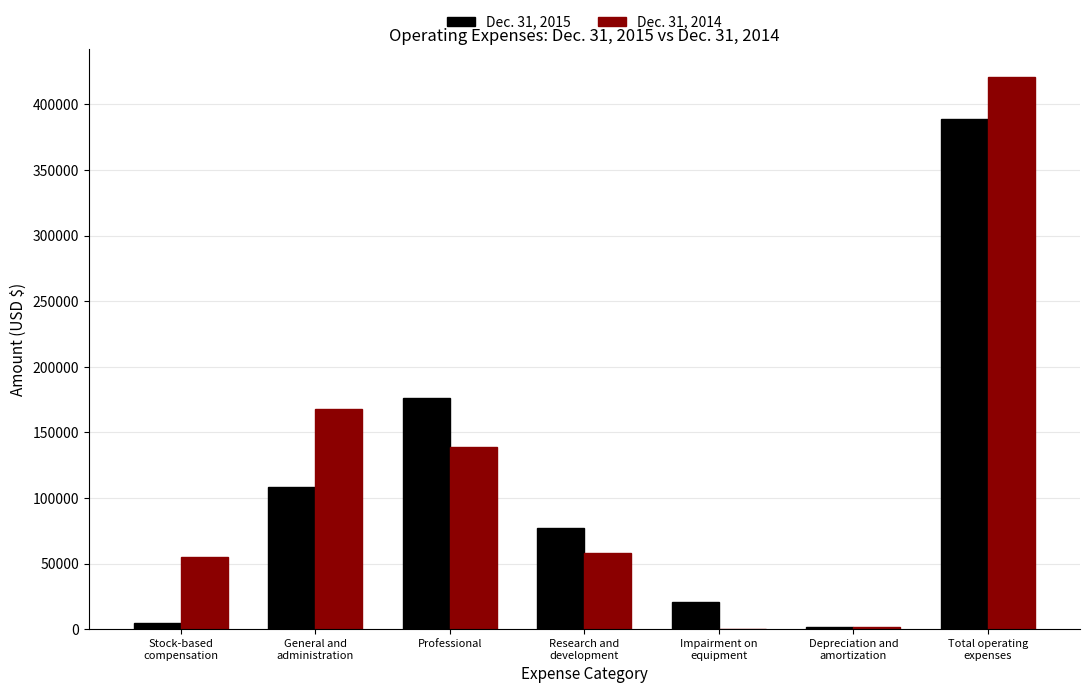

How many categories are shown in the chart?

7